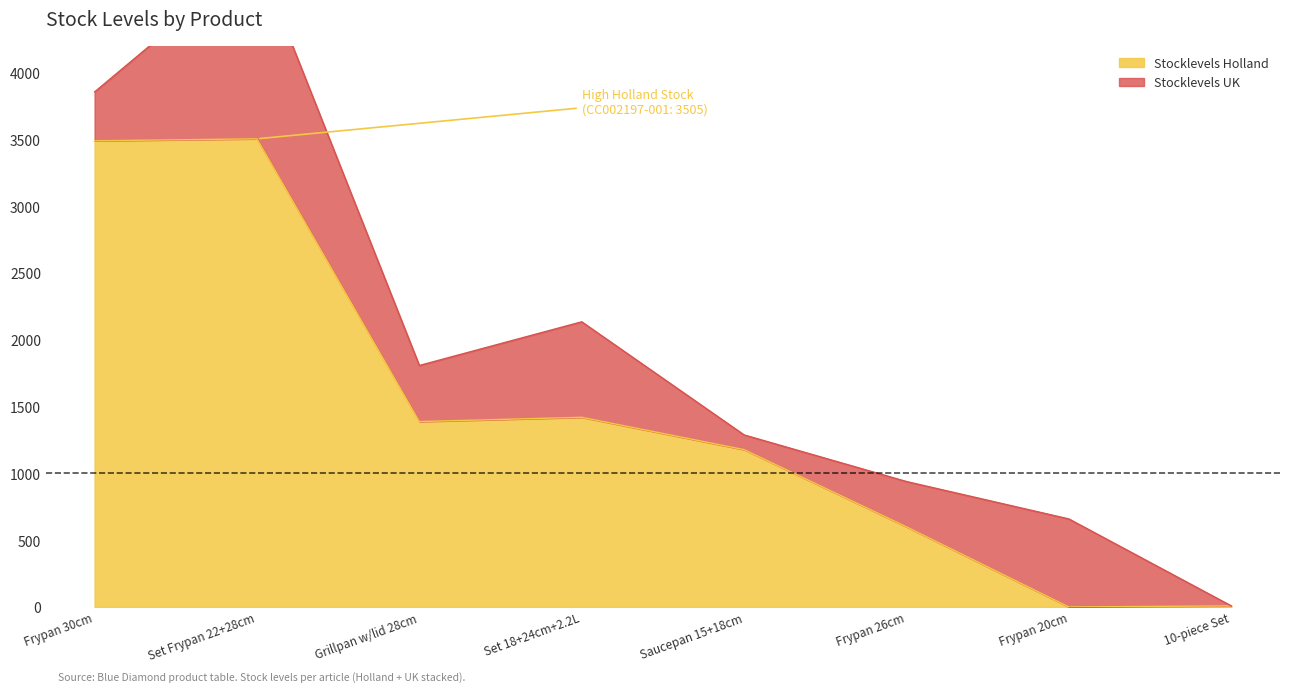

The value of Stocklevels Holland at Frypan 26cm is 600. True or false?

True